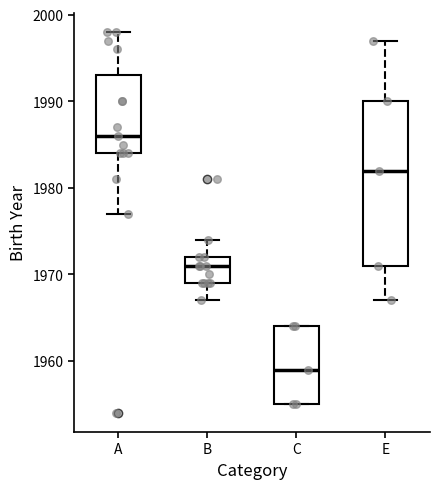

Reading left to right, read every box against the y-axis: the position of its median line, the range the box covers, and the ends of its whiskers. The values are not printed on the chart, so give them approximately, as read against the axis.

A: median 1986, box 1984 to 1993, whiskers 1977 to 1998
B: median 1971, box 1969 to 1972, whiskers 1967 to 1974
C: median 1959, box 1955 to 1964, whiskers 1955 to 1964
E: median 1982, box 1971 to 1990, whiskers 1967 to 1997